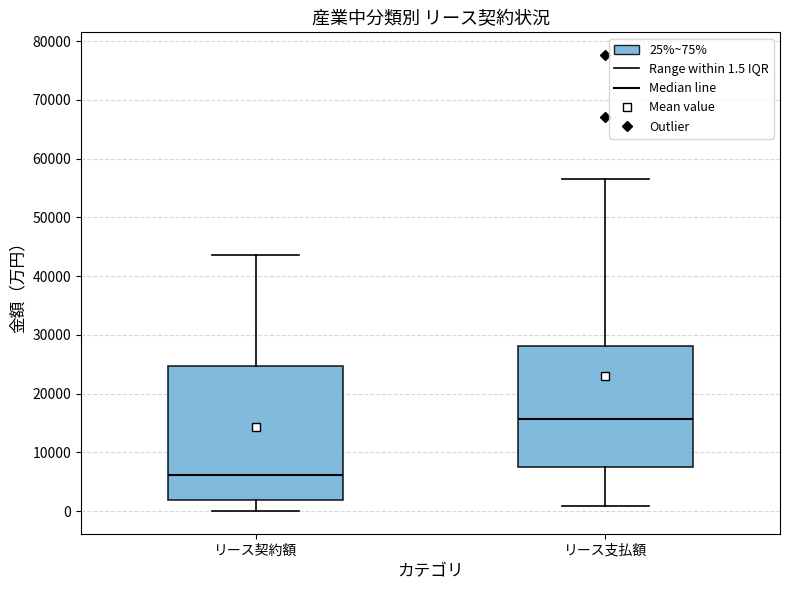

Reading left to right, read every box against the y-axis: the position of its median line, the range the box covers, and the ends of its whiskers. The values are not printed on the chart, so give them approximately, as read against the axis.

リース契約額: median 6000, box 2000 to 25000, whiskers 0 to 44000
リース支払額: median 16000, box 7000 to 28000, whiskers 1000 to 56000